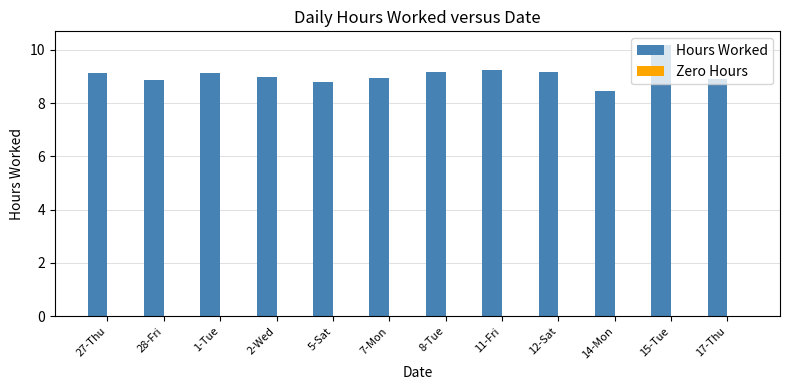

Between 15-Tue and 11-Fri, which is larger?

15-Tue